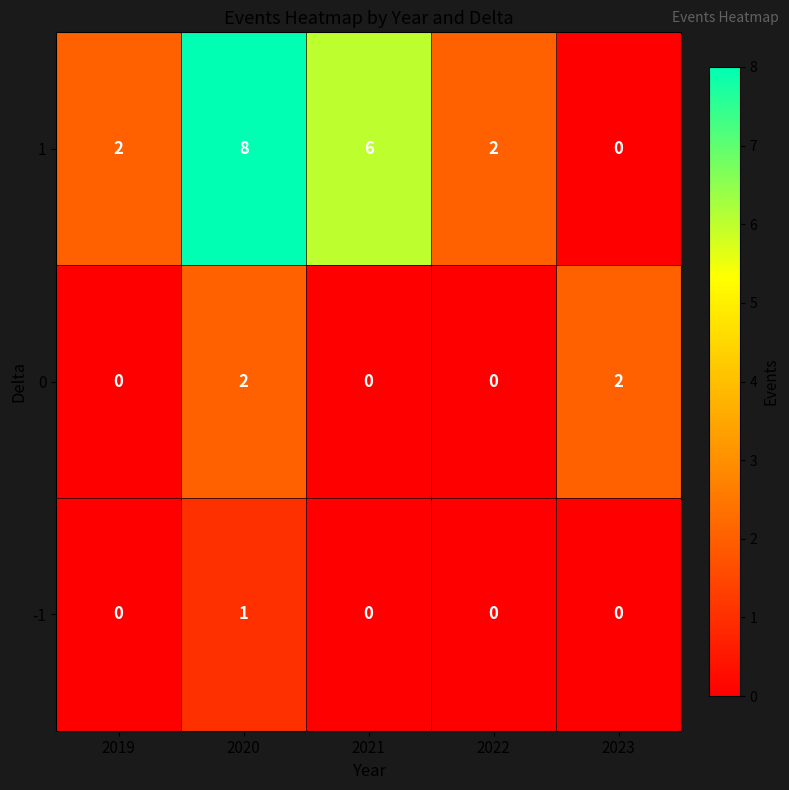

What is the sum of all 0 values?

4